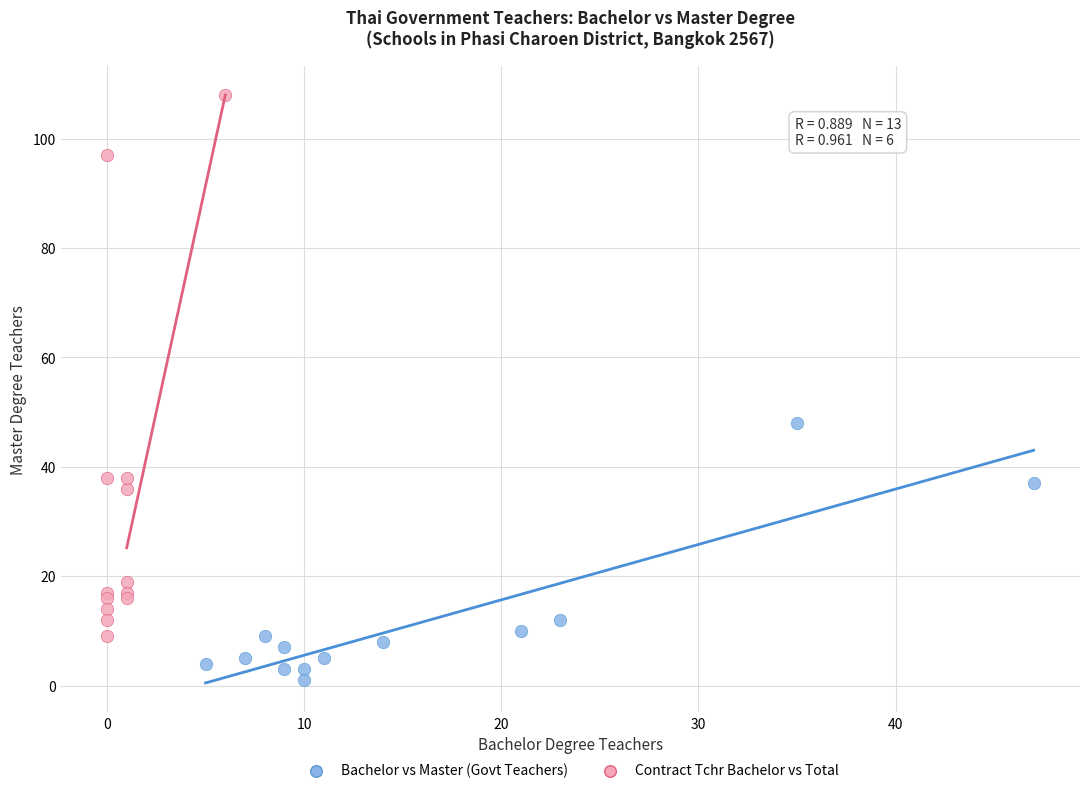

Which series has the widest spread of Y values?

Contract Tchr Bachelor vs Total